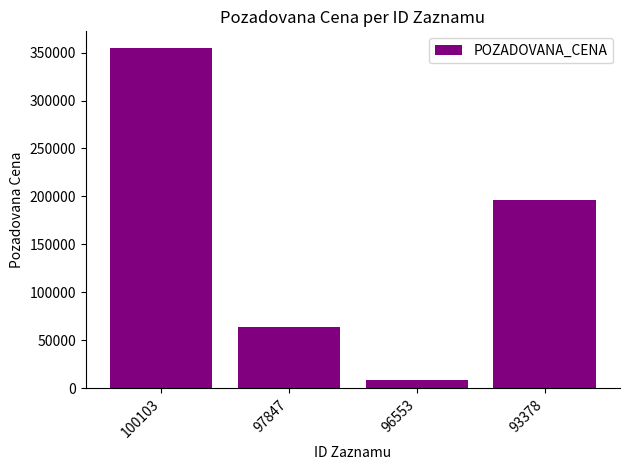

Are the bars horizontal?

No